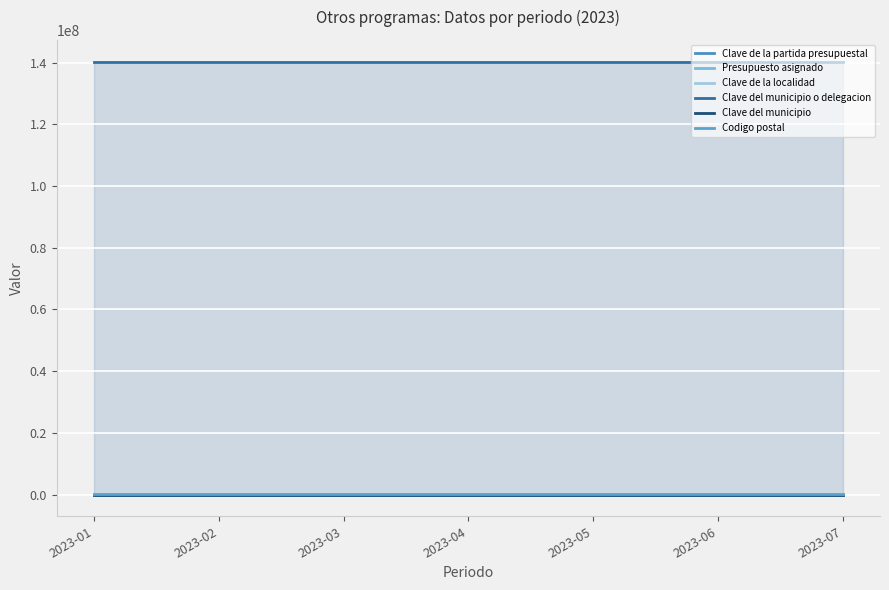

At how many categories does at least one series exceed 109417681?

7